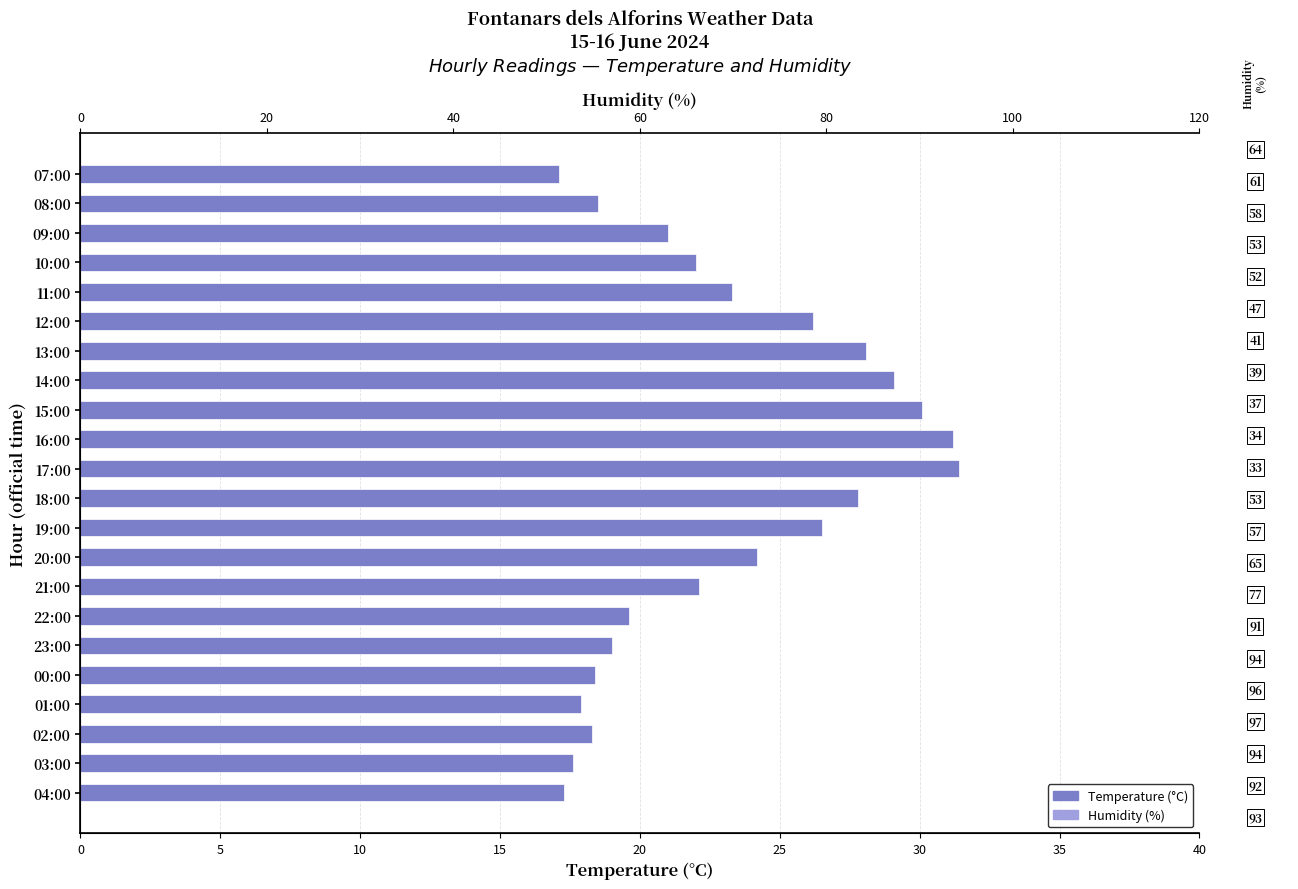

Are the bars grouped side by side (vs. stacked)?

Yes